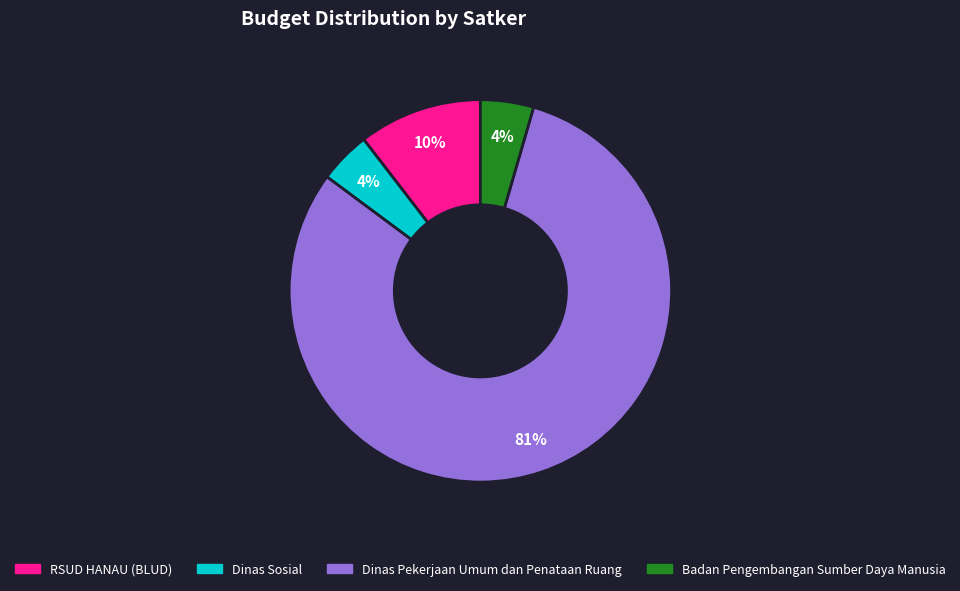

Does any single category account for the majority?

Yes